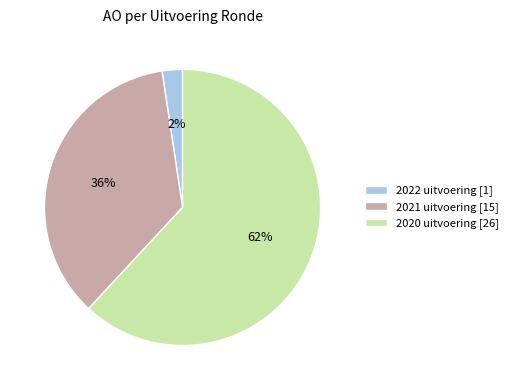

True or false: 2020 uitvoering [26] accounts for 62% of the total.

True